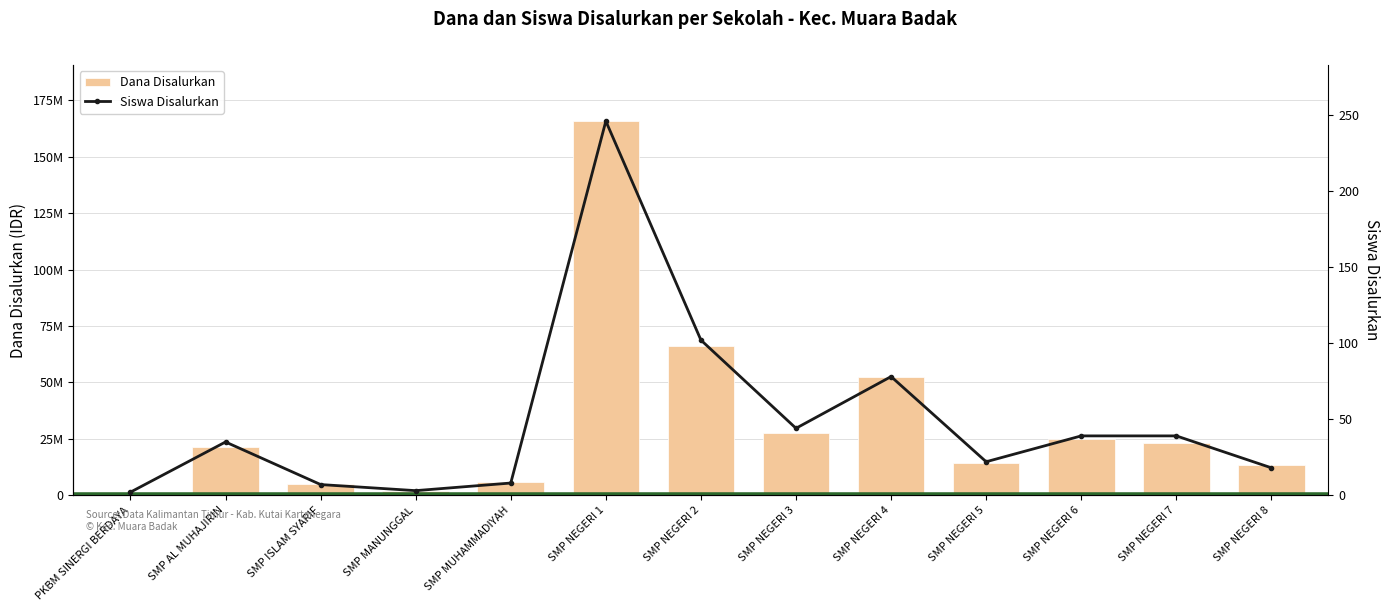

Which series has the largest range (max minus min)?

Dana Disalurkan